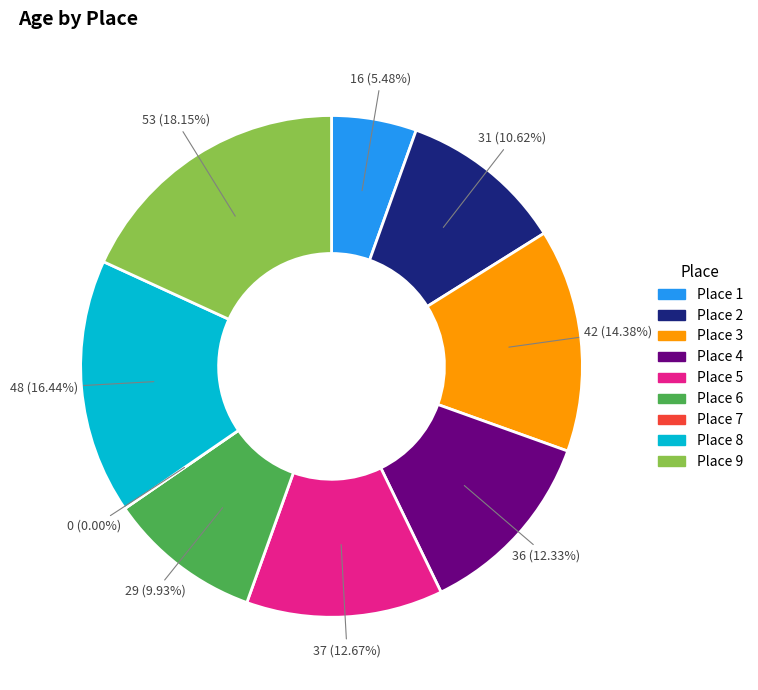

Does 6 represent more than half of the total?

No